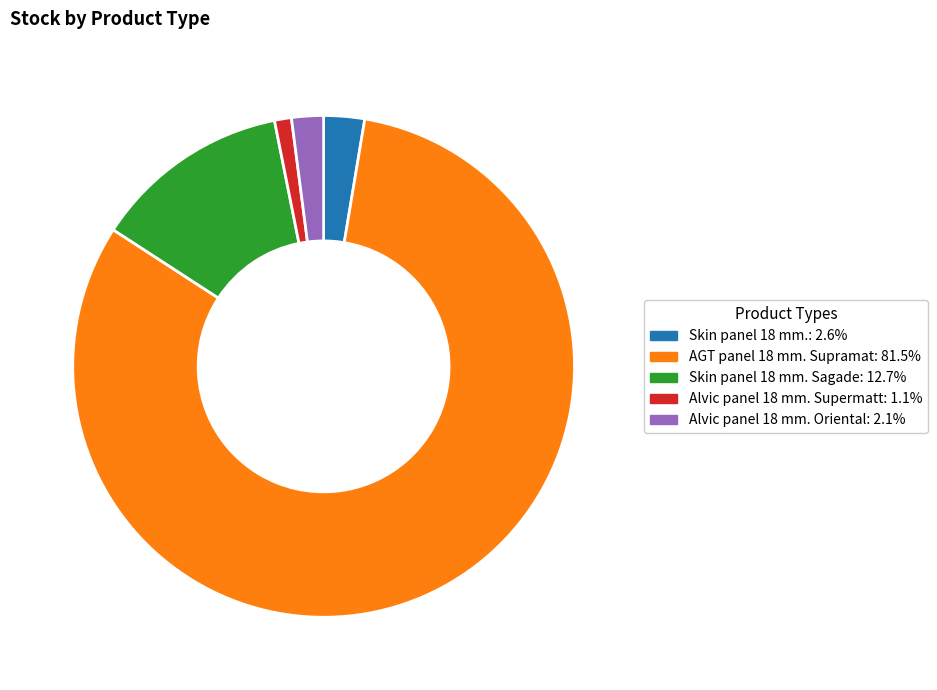

Does any single category account for the majority?

Yes